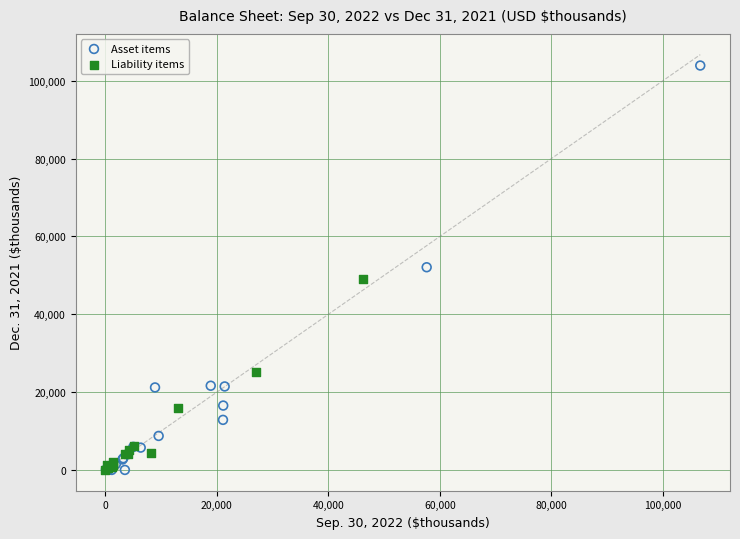

What are all the series names shown in the legend?

Asset items, Liability items